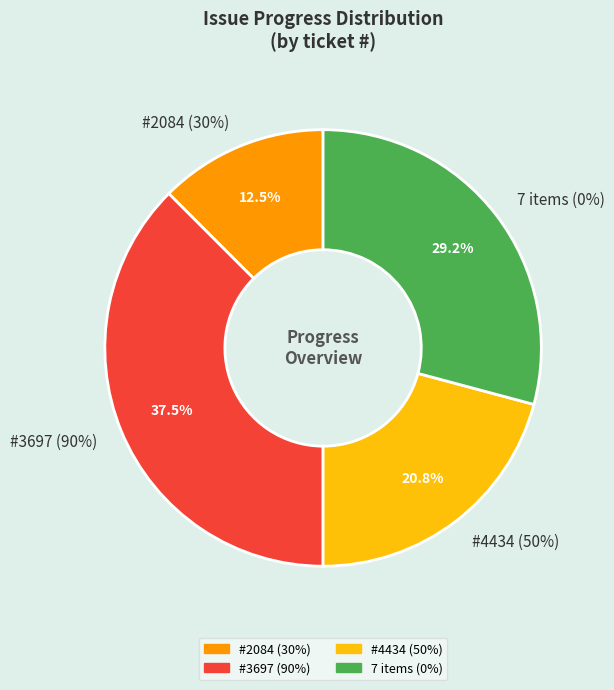

Which category has the biggest portion of the pie?

3697